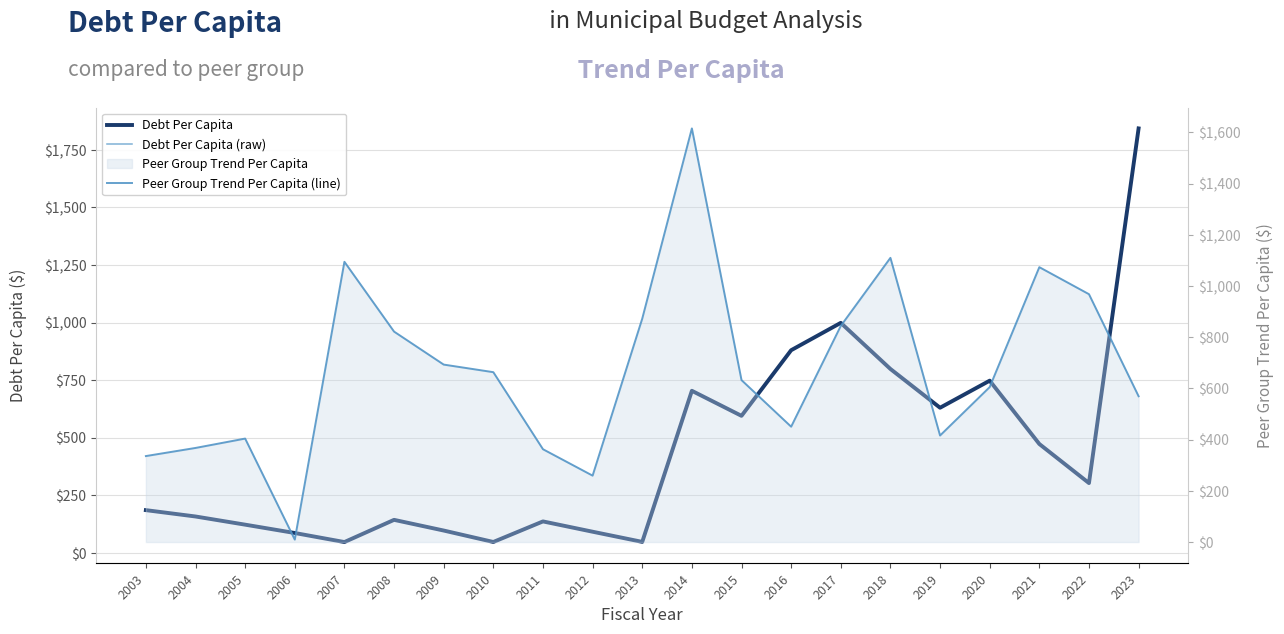

Which series has the largest range (max minus min)?

Debt Per Capita